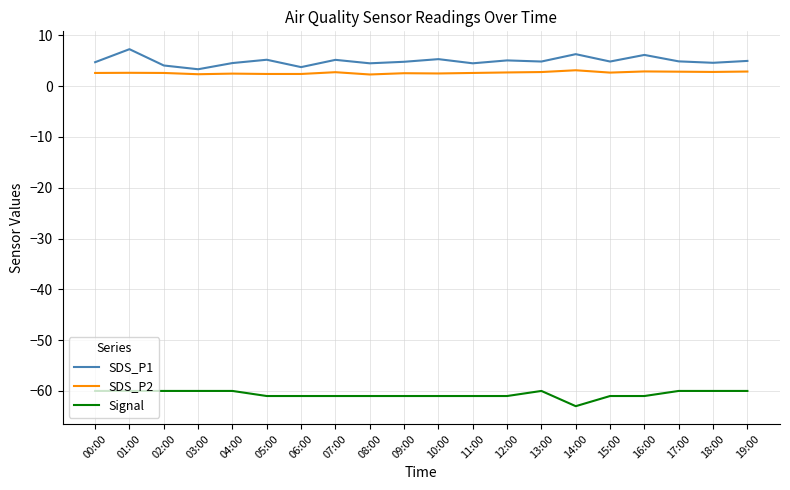

At 01:00, list the series in order from smallest to largest.

Signal, SDS_P2, SDS_P1